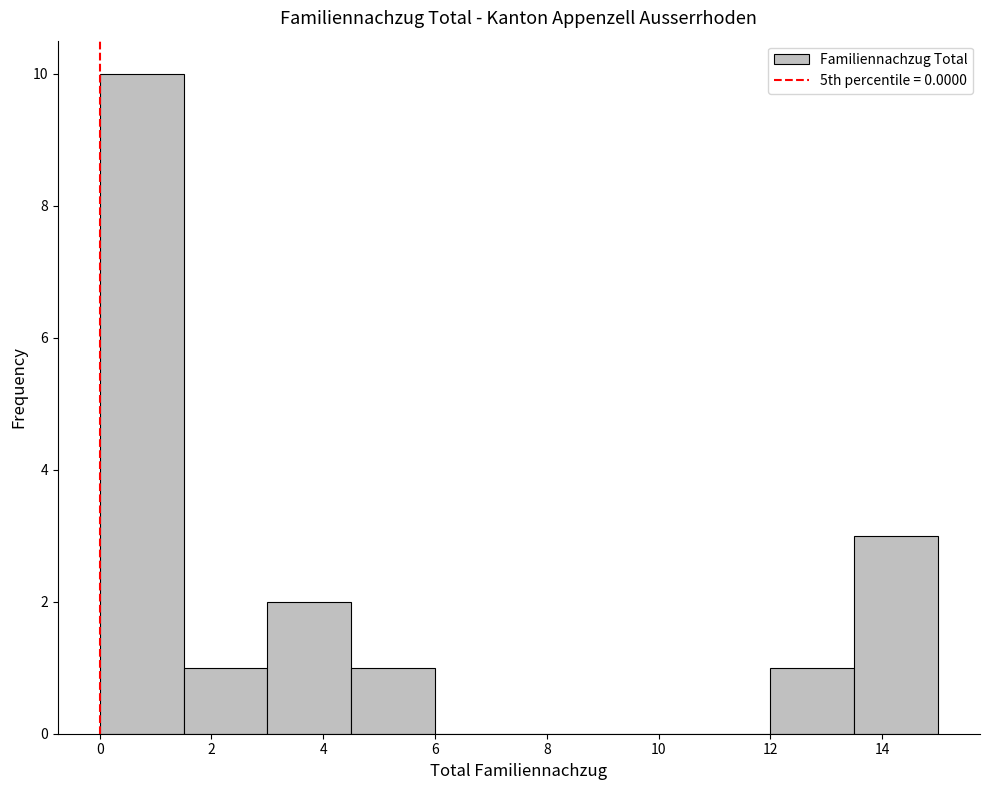

Reading left to right, list every bar in this chart as the range it spans on the x-axis followed by its height. Neither the bar edges nor the heights are printed on the chart, so give them approximately, as read against the axes.

0.0 to 1.5: 10
1.5 to 3.0: 1
3.0 to 4.5: 2
4.5 to 6.0: 1
6.0 to 7.5: 0
7.5 to 9.0: 0
9.0 to 10.5: 0
10.5 to 12.0: 0
12.0 to 13.5: 1
13.5 to 15.0: 3